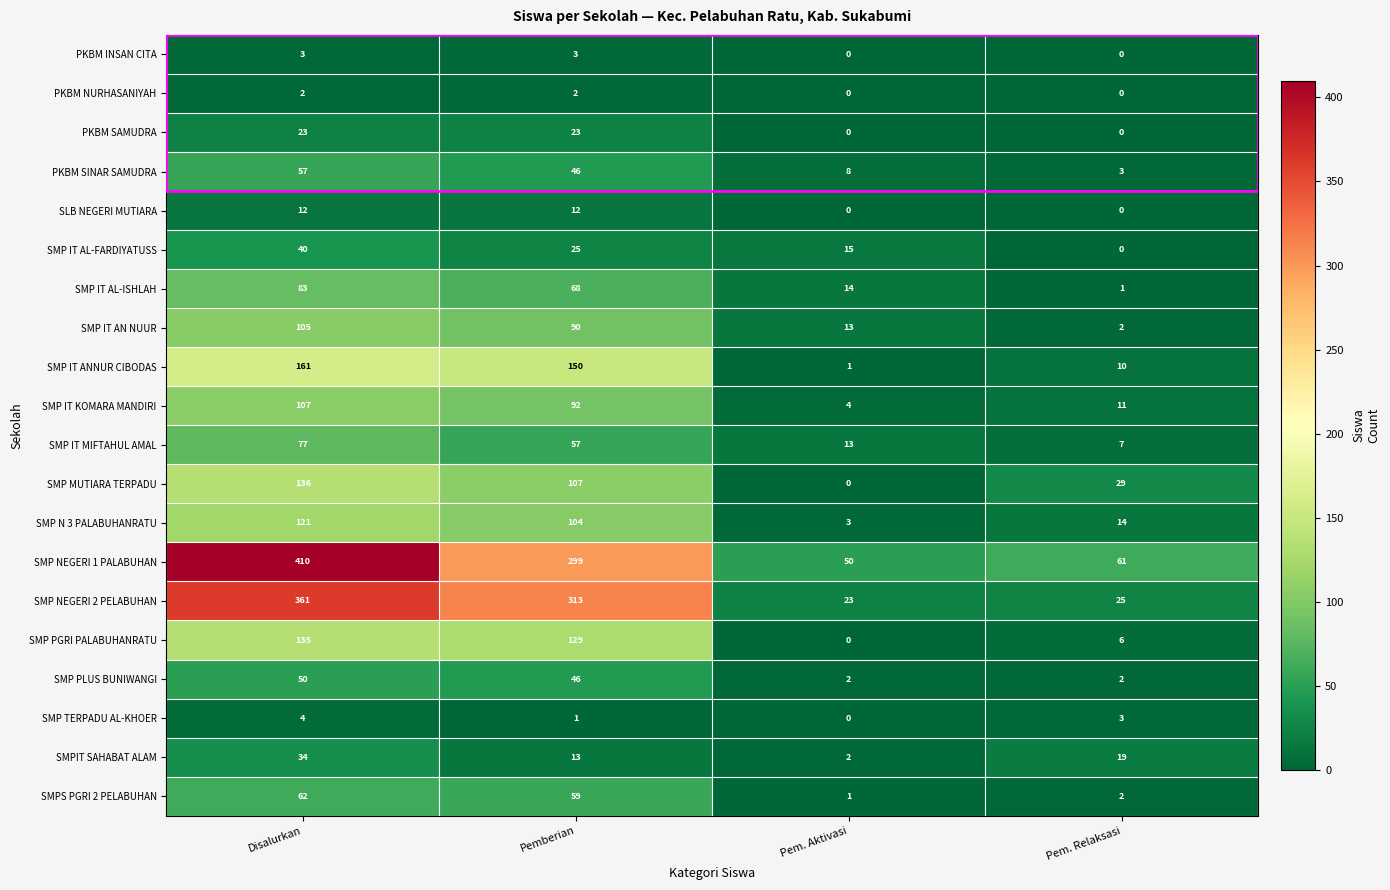

The value of SMP NEGERI 1 PALABUHAN at Pem. Relaksasi is 61. True or false?

True